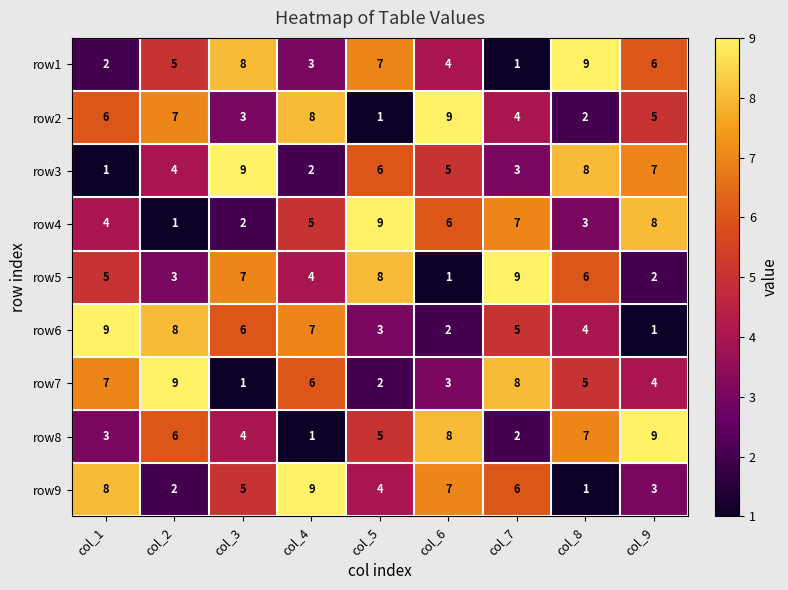

How many row5 values are between 3 and 7?

5